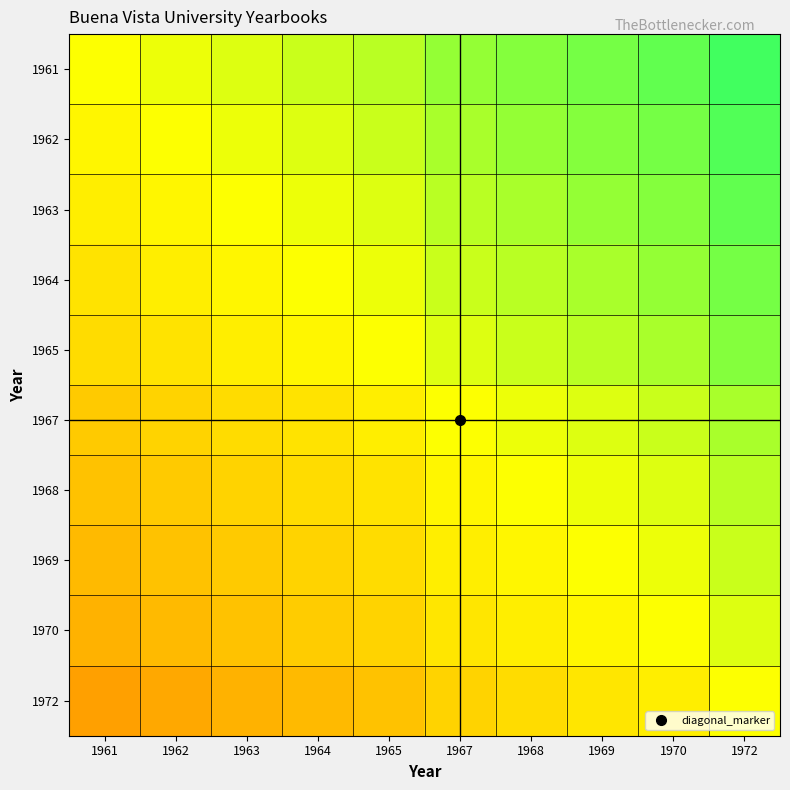

Which series has the widest spread of values?

1961